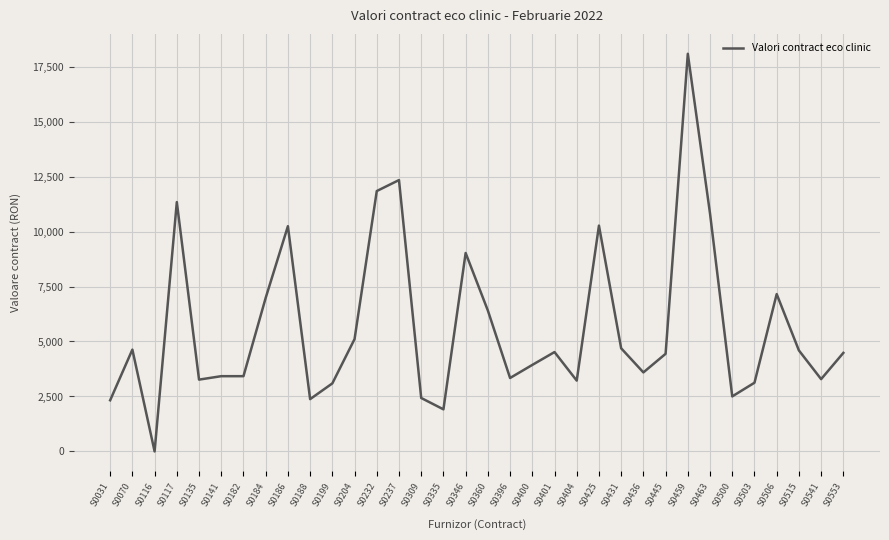

How many lines are shown in the chart?

1